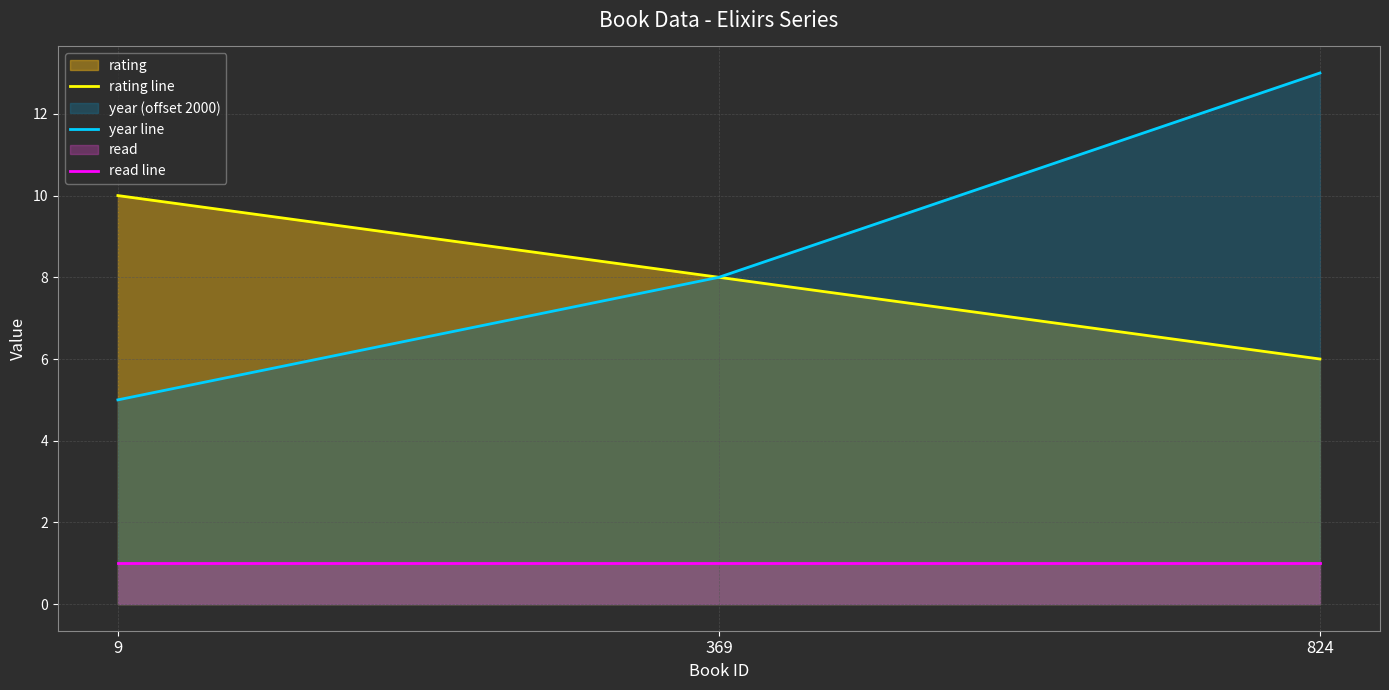

What is the approximate value of rating line at 9?

10